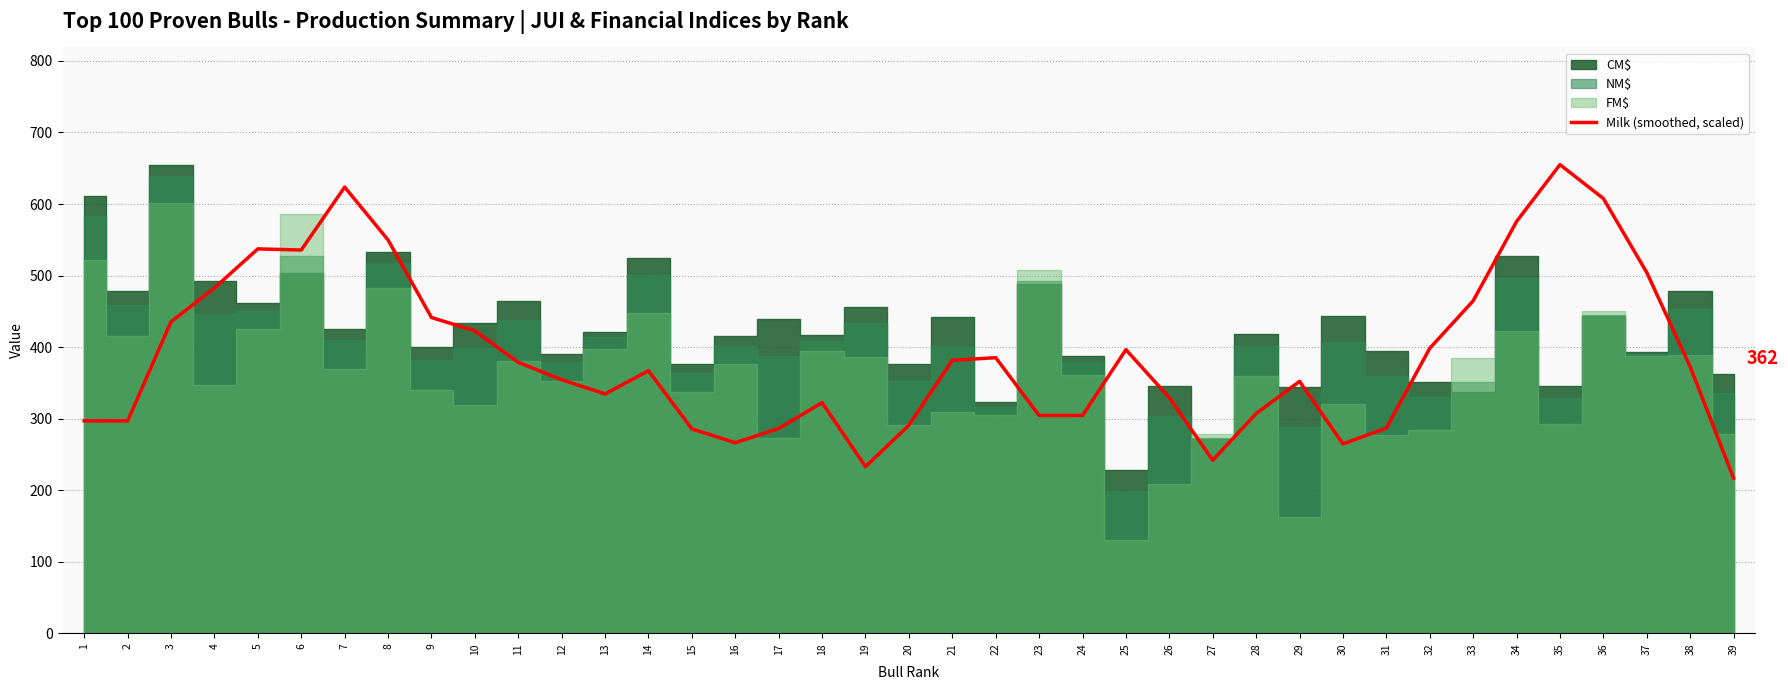

Which category has the highest value in the Milk (smoothed, scaled) series?

35